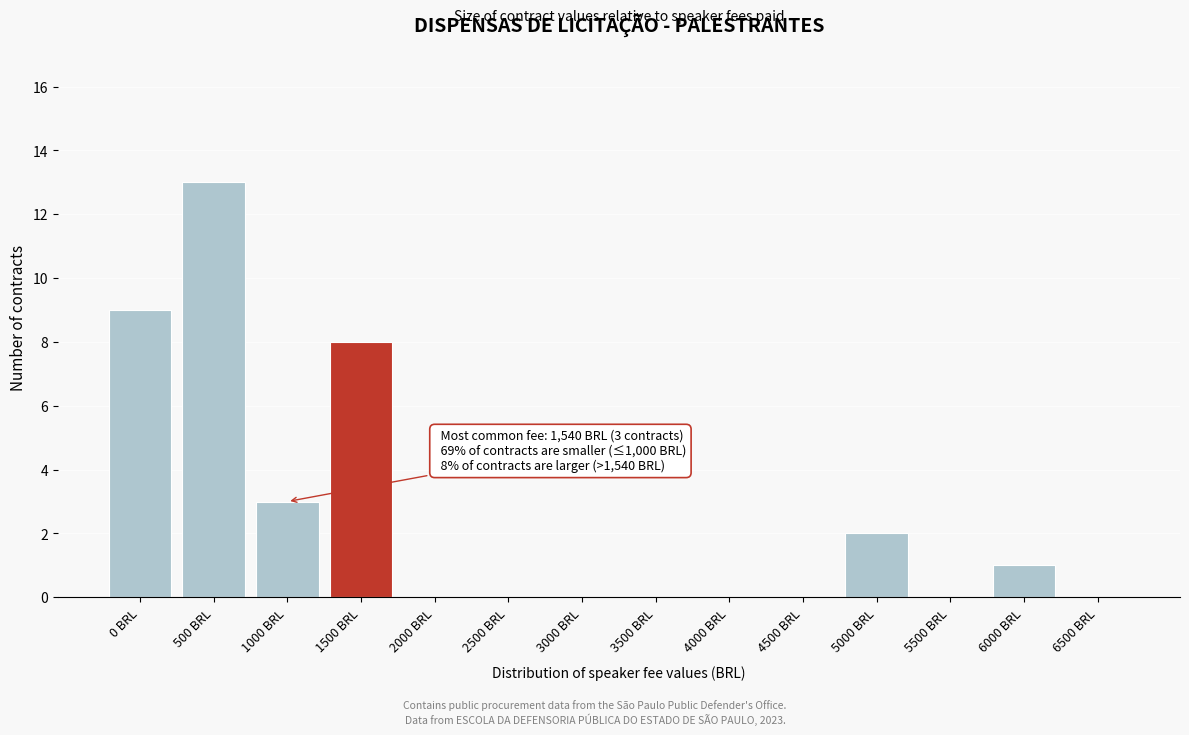

Reading left to right, list all the values displayed in this chart.

0 BRL=9	500 BRL=13	1000 BRL=3	1500 BRL=8	2000 BRL=0	2500 BRL=0	3000 BRL=0	3500 BRL=0	4000 BRL=0	4500 BRL=0	5000 BRL=2	5500 BRL=0	6000 BRL=1	6500 BRL=0